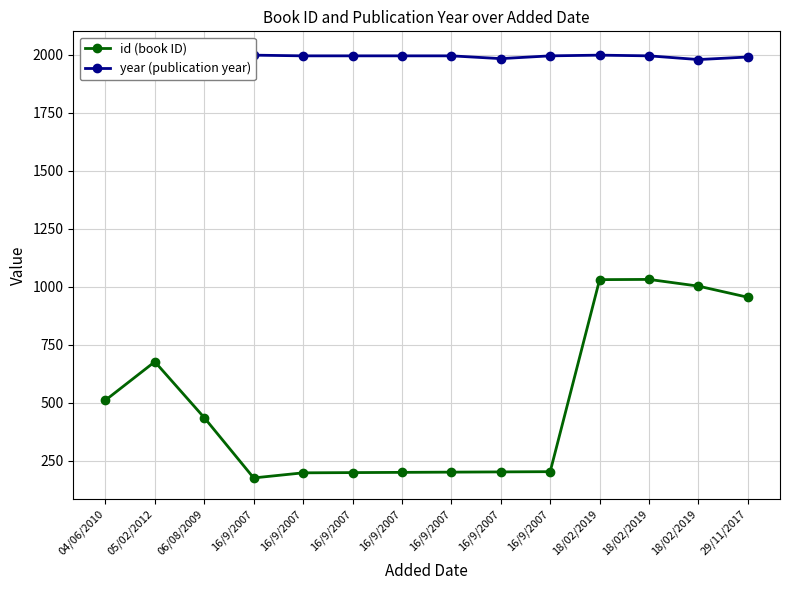

What is the greatest value displayed?

2010